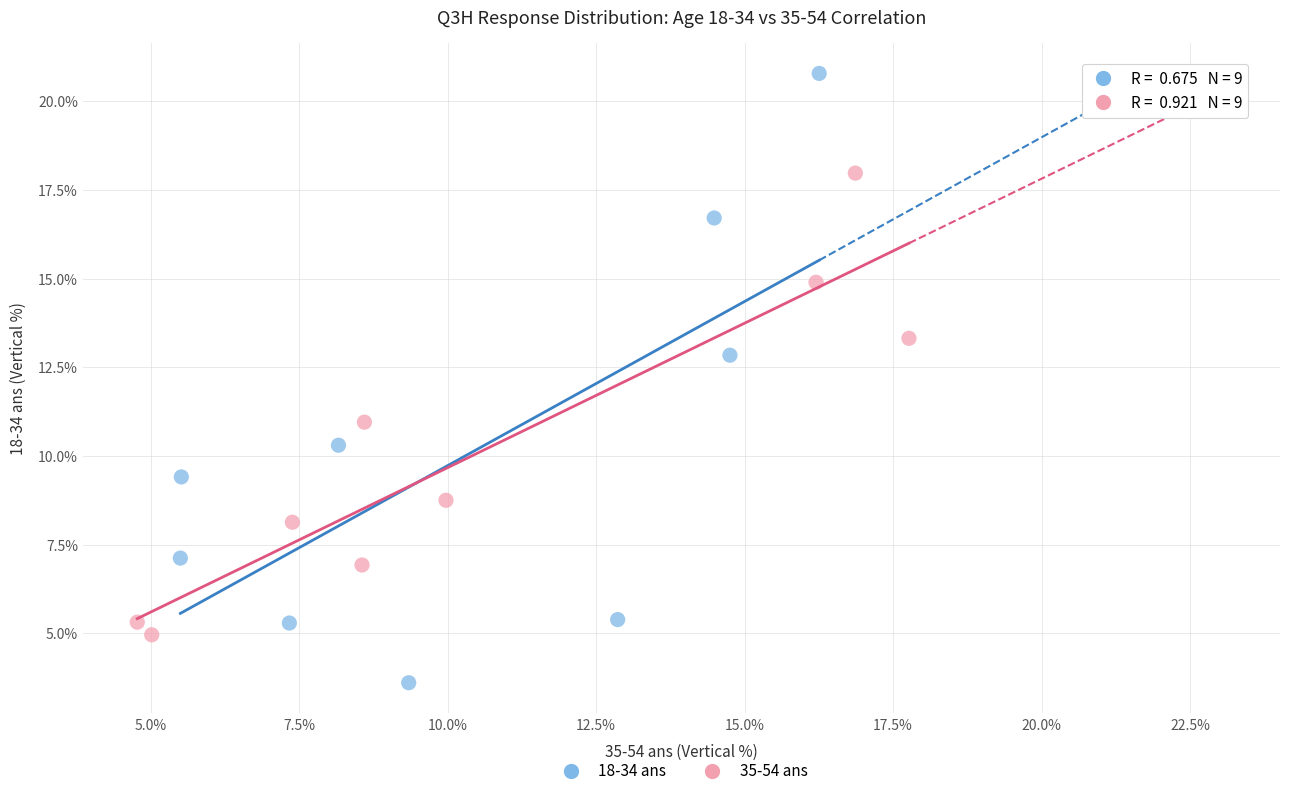

What are all the series names shown in the legend?

18-34 ans, 35-54 ans